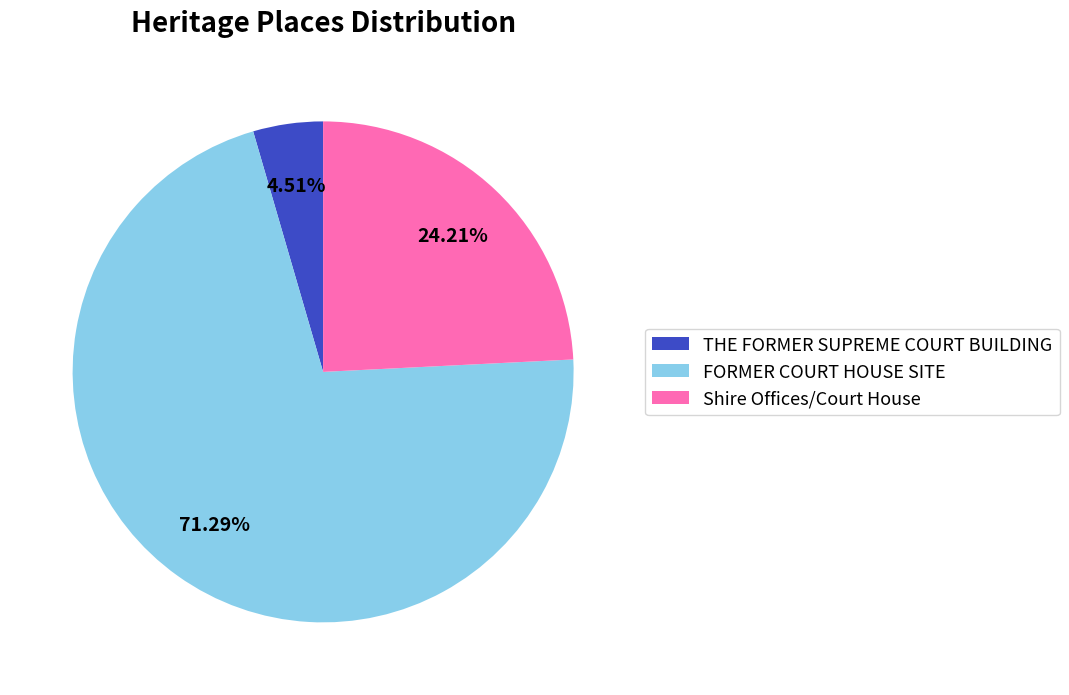

To the nearest percent, what percentage of the pie is THE FORMER SUPREME COURT BUILDING?

5%